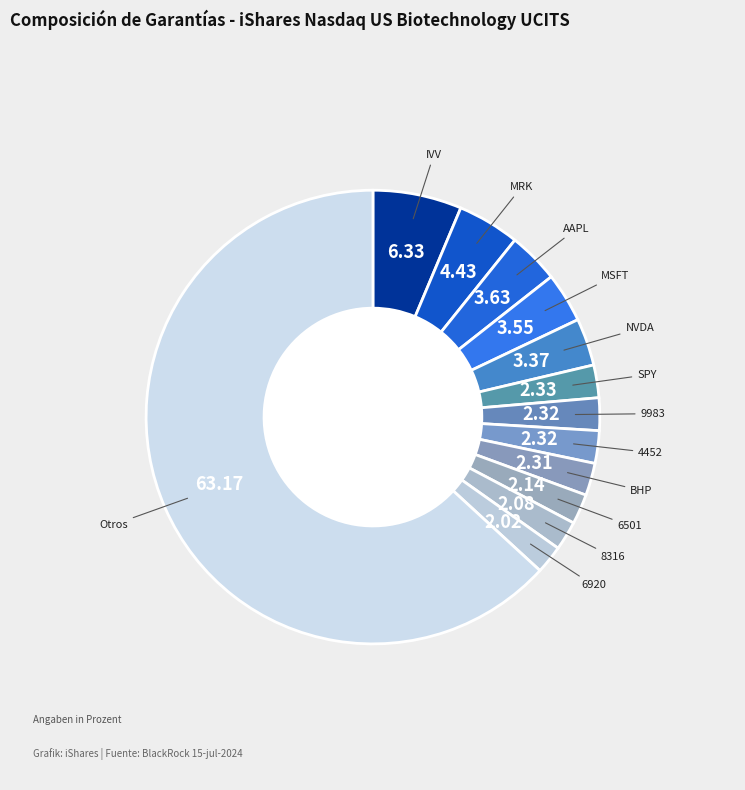

How many segments does this pie chart have?

13